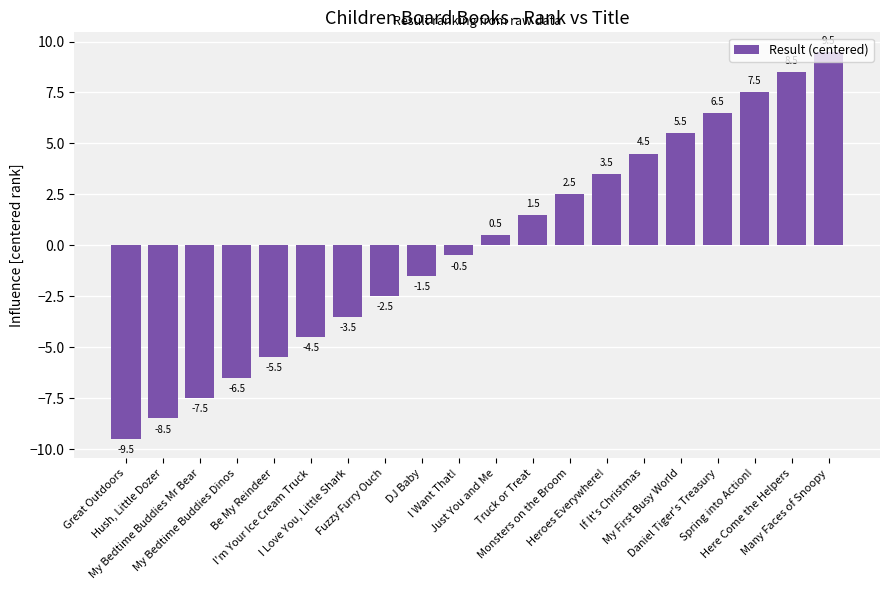

How many data points are less than 0?

10